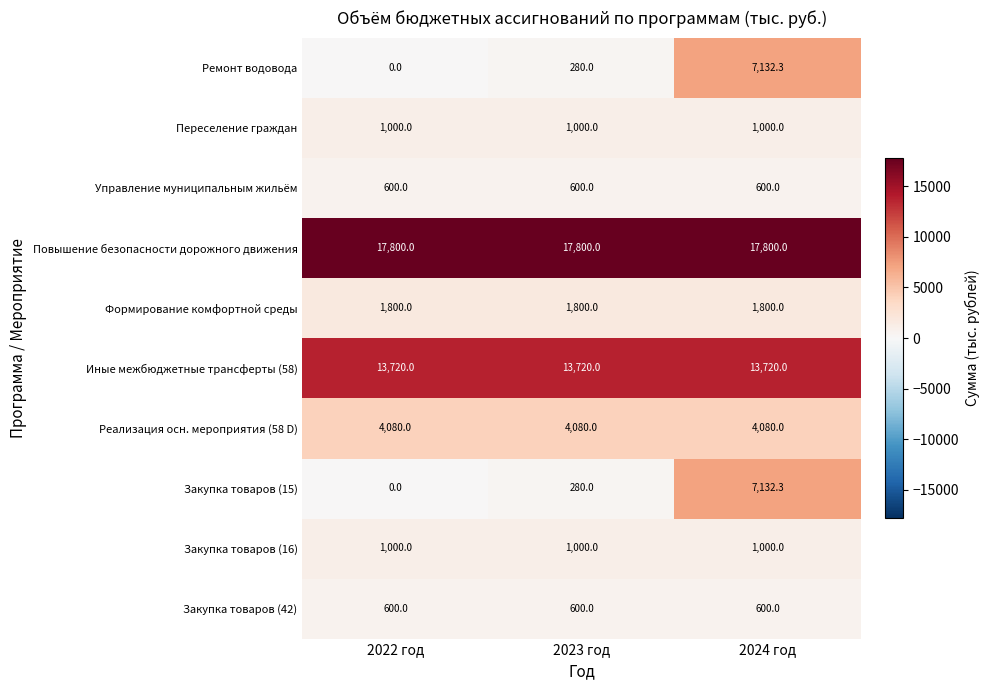

What is the spread (max minus min) of values at 2023 год?

17520.0